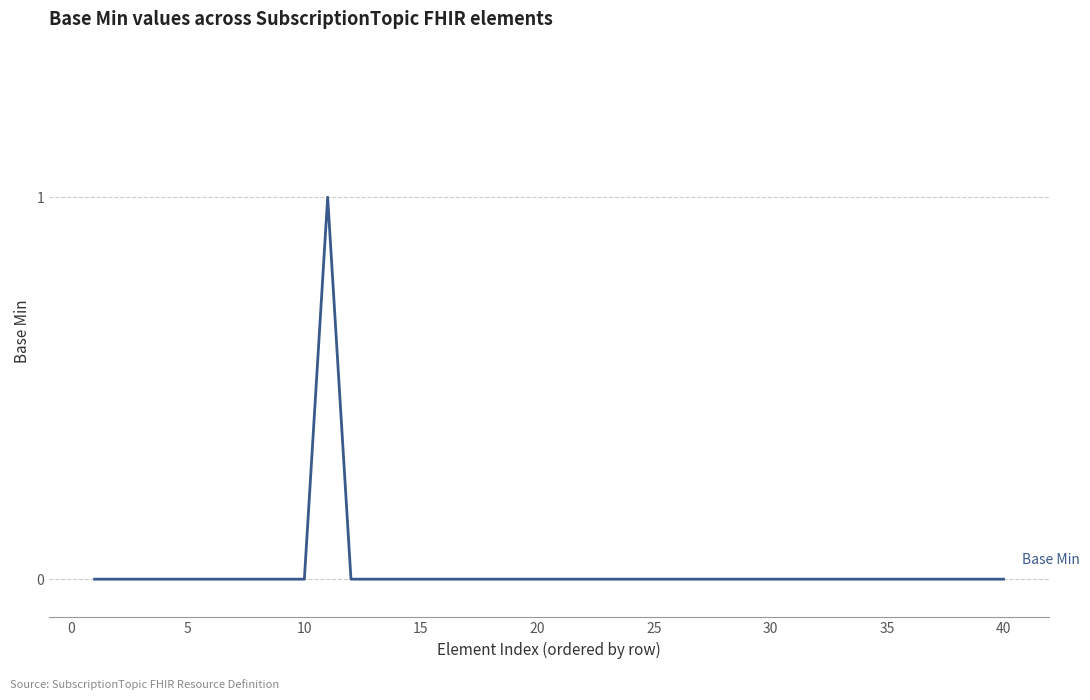

Does the chart display data point markers on the line(s)?

No